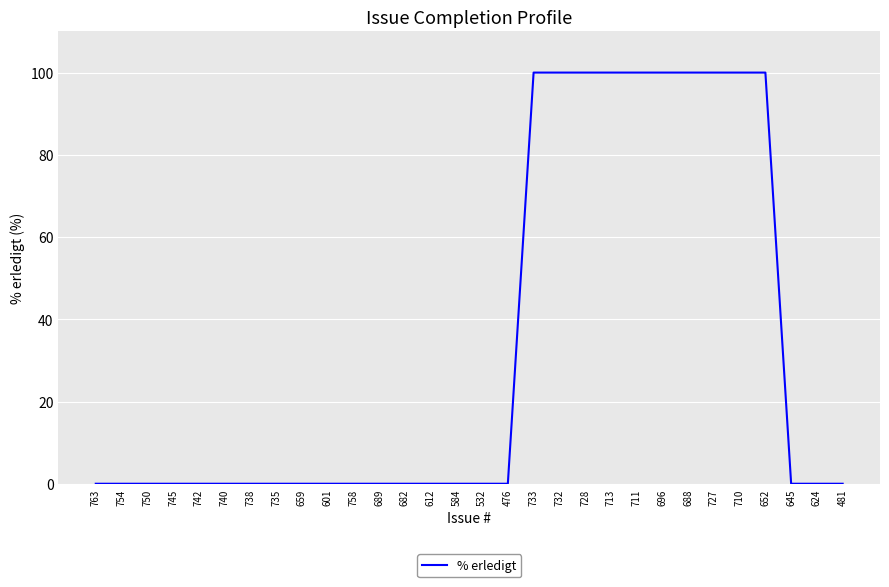

Reading right to left, list all the values displayed in this chart.

0	0	0	100	100	100	100	100	100	100	100	100	100	0	0	0	0	0	0	0	0	0	0	0	0	0	0	0	0	0